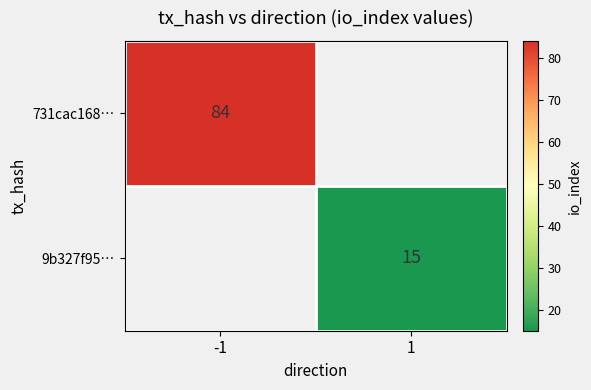

Between 1 and -1, which is larger?

-1